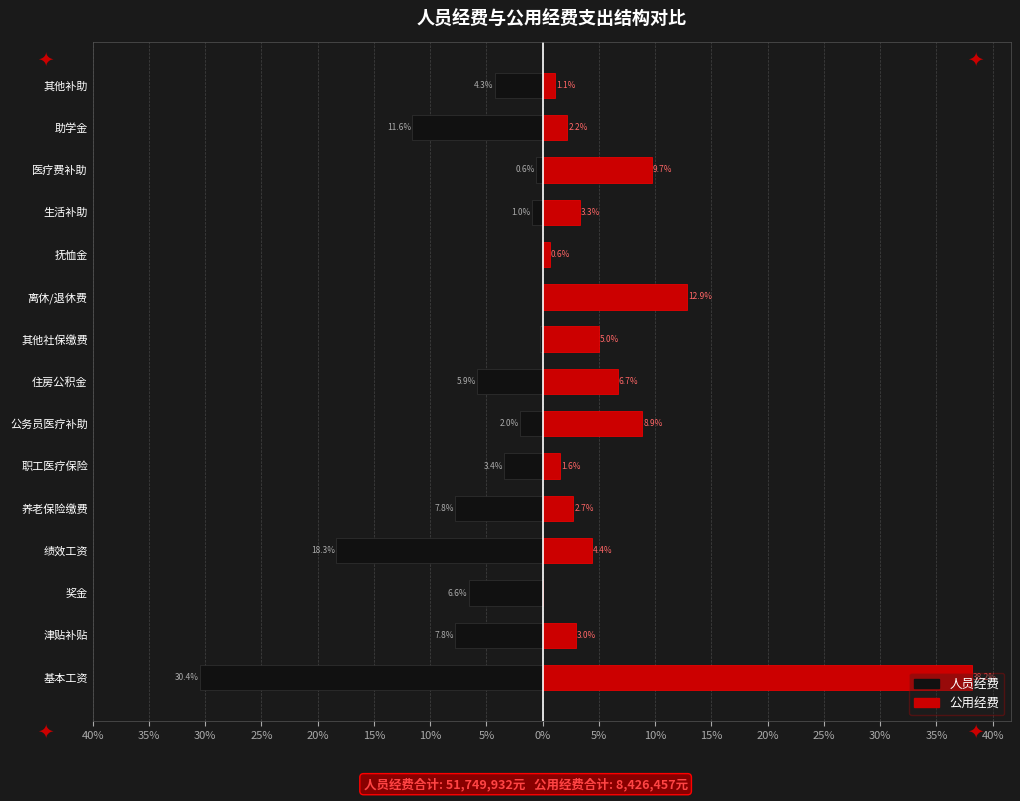

How many bars are there in each group?

2